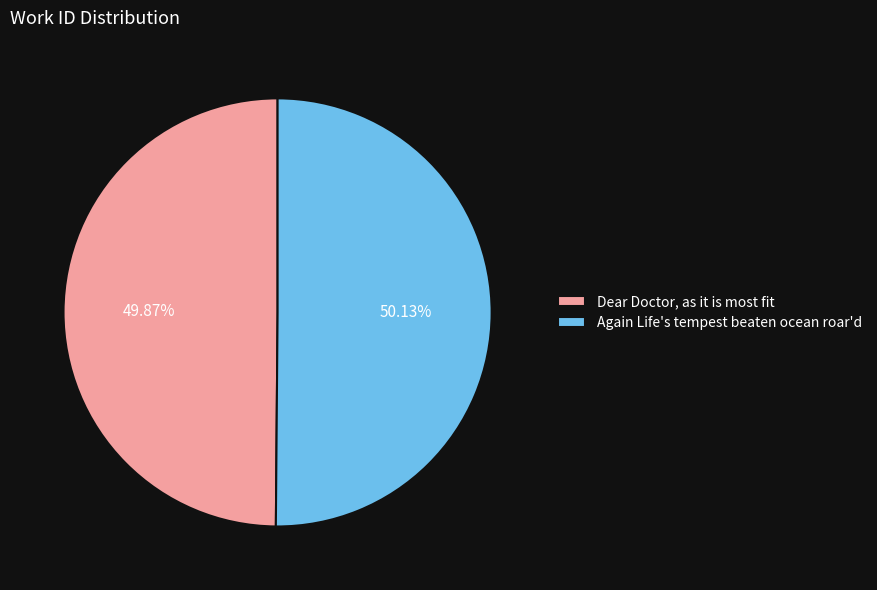

Combined, do Dear Doctor, as it is most fit and Again Life's tempest beaten ocean roar'd account for over 50%?

Yes